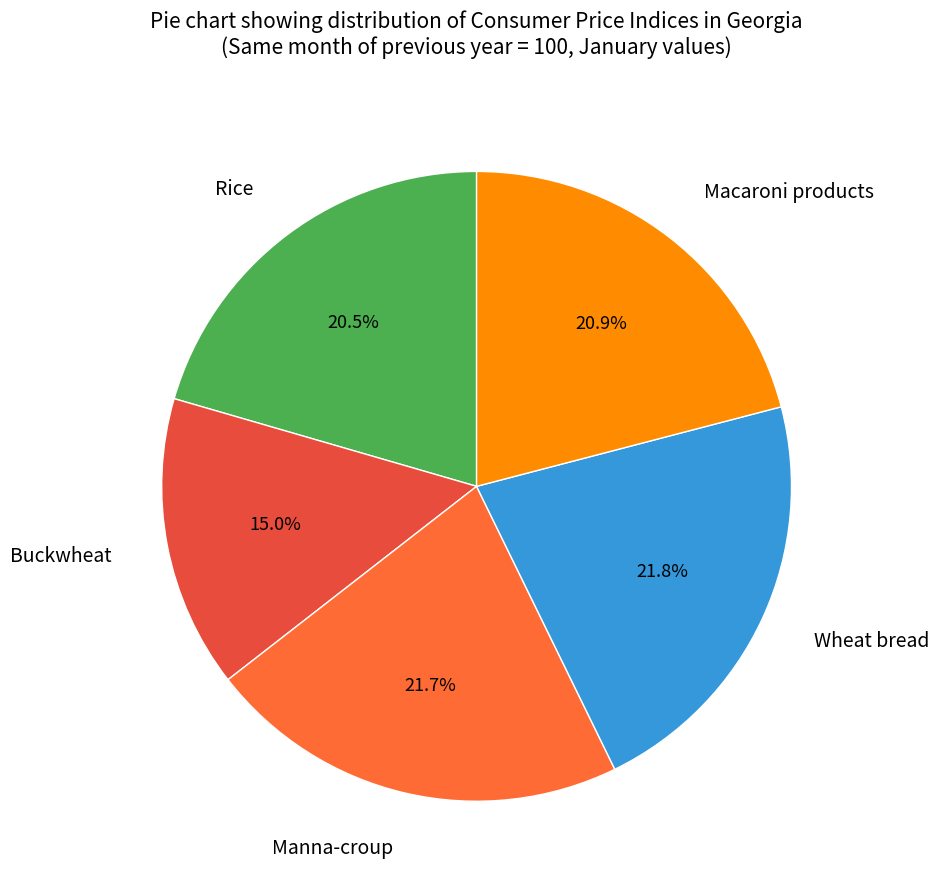

Which category has the smallest portion of the pie?

Buckwheat